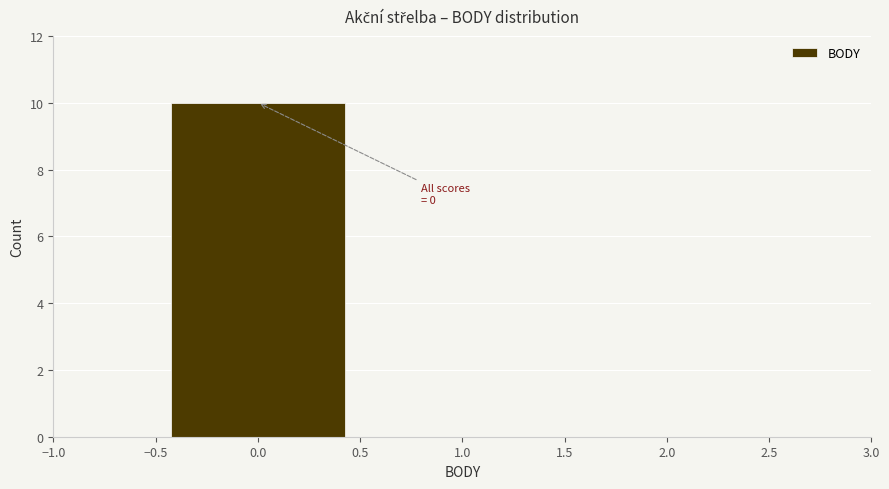

Over which range of the x-axis is the bar tallest?

-0.5 to 0.5